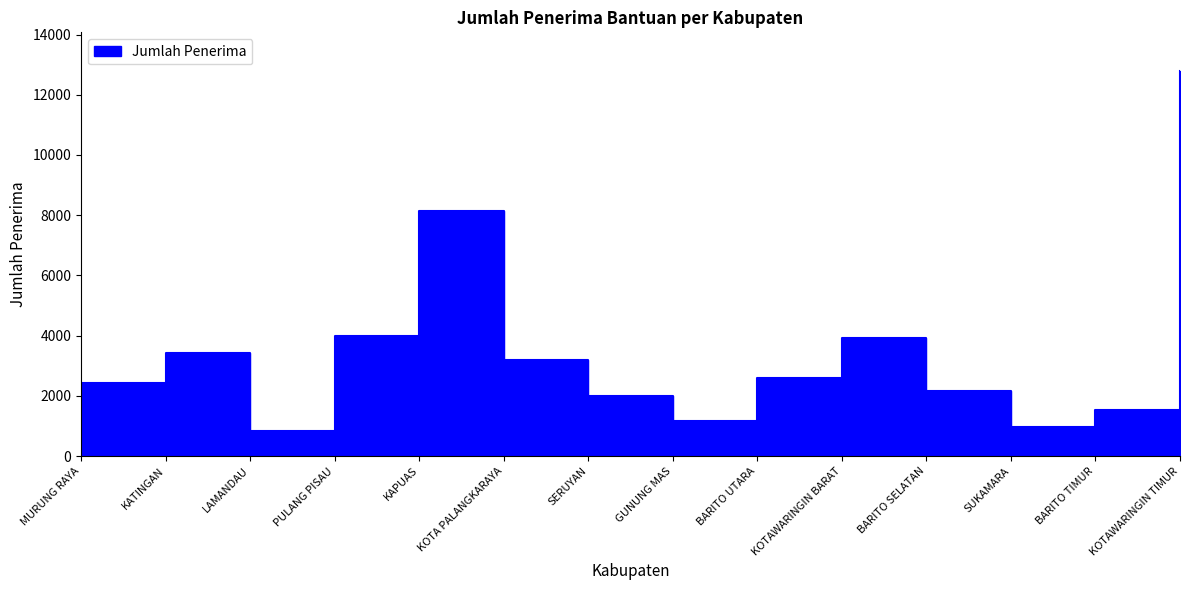

The chart shows a value of 3908 at KOTAWARINGIN BARAT. True or false?

True